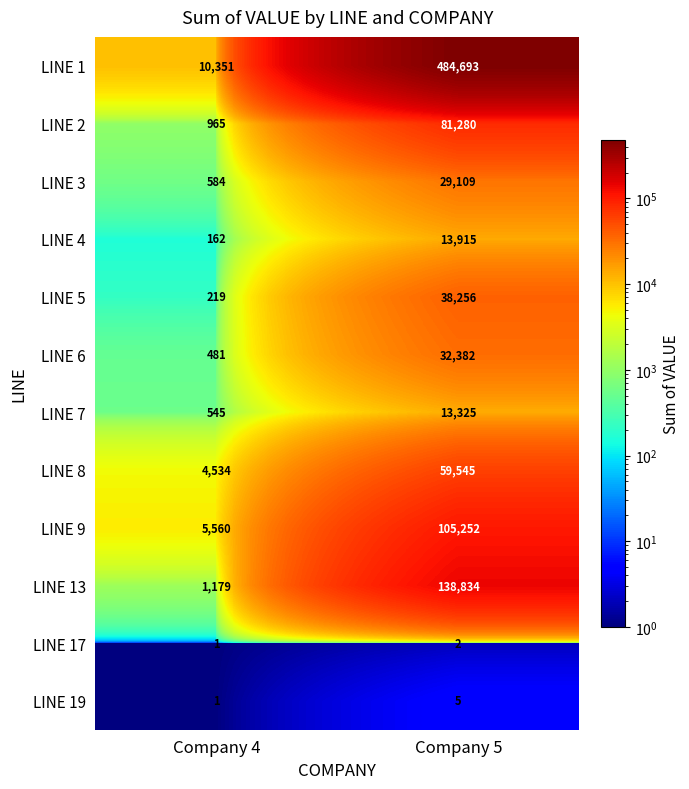

At which category is the sum across all series the highest?

Company 5